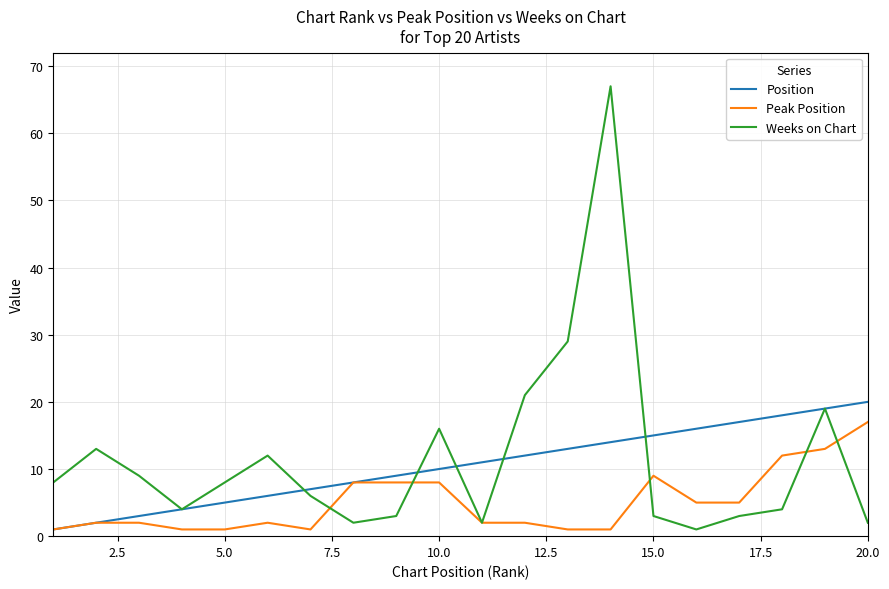

Rank the series by their maximum value, from highest to lowest.

Weeks on Chart, Position, Peak Position